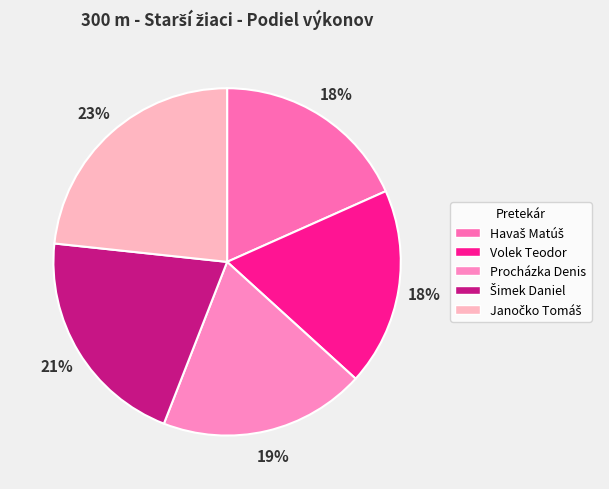

Is there any slice that represents more than half of the pie?

No